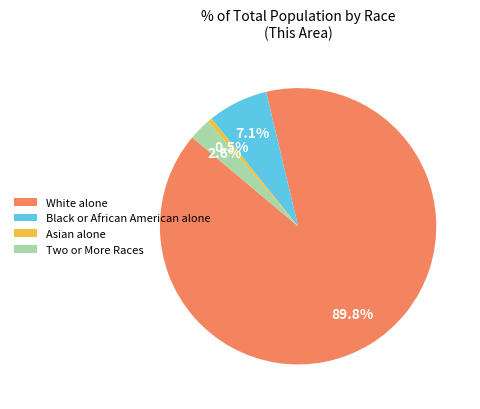

What is the total percentage of Two or More Races and White alone?

92.4%